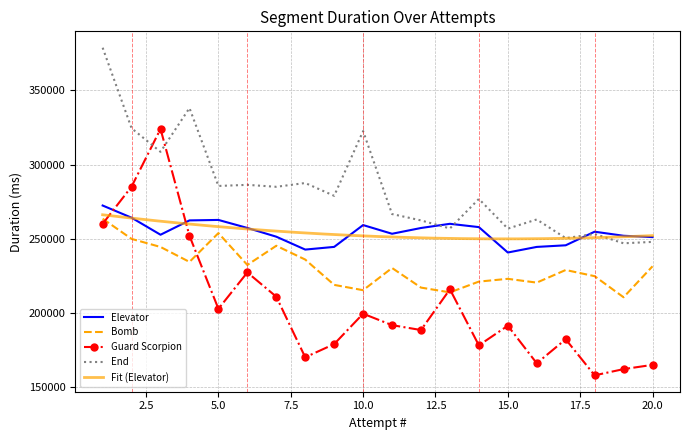

What is the minimum value for Guard Scorpion?

158185